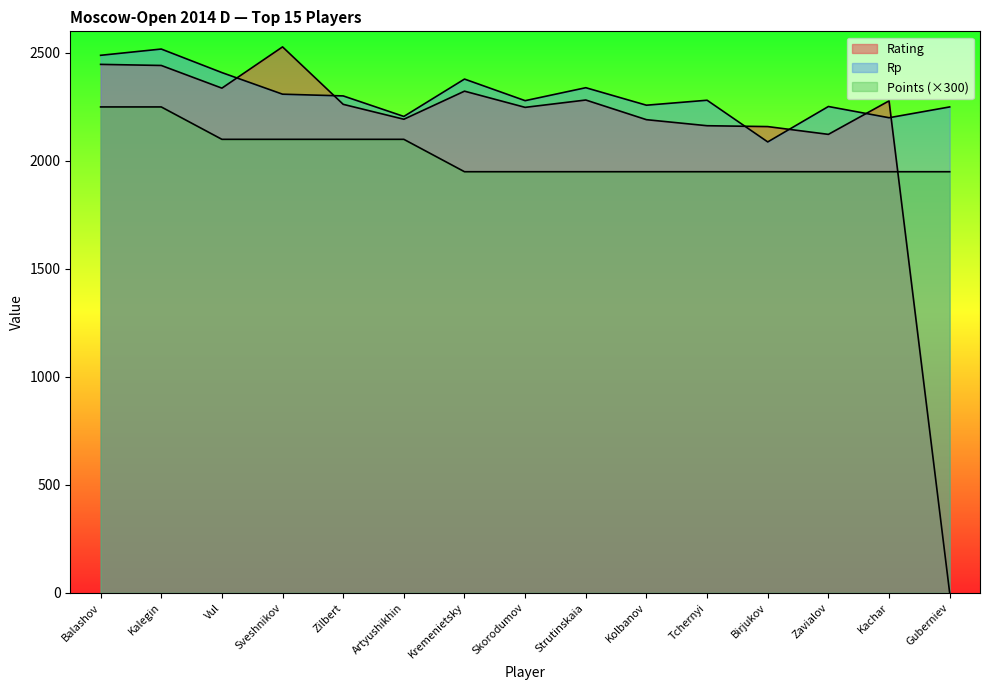

What is the sum of all Rating values?

31976